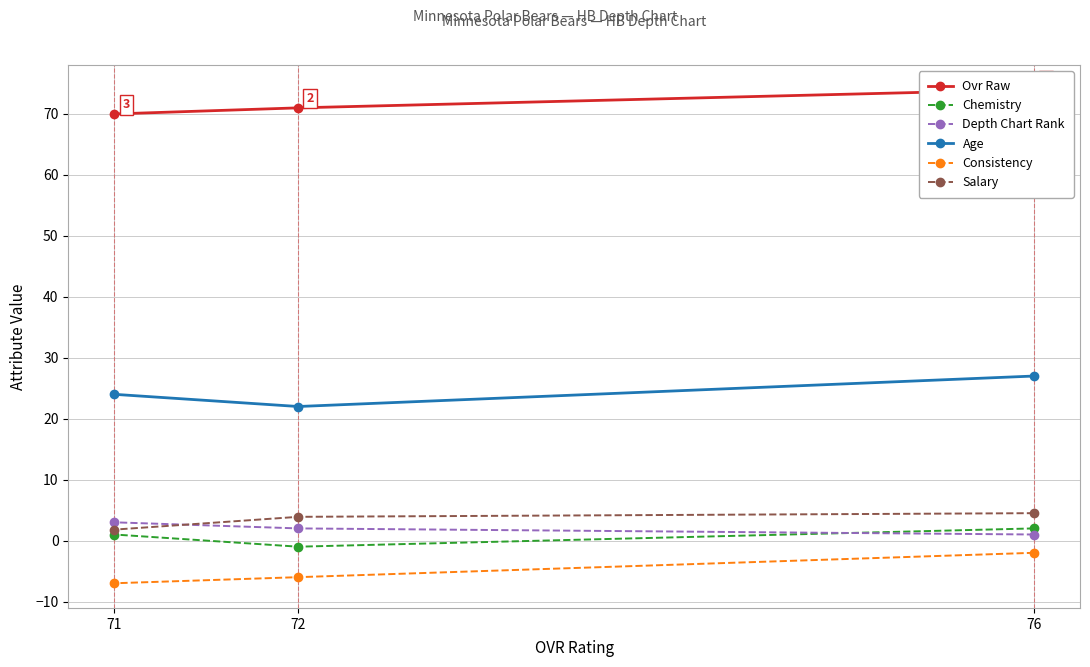

What are all the series names shown in the legend?

Ovr Raw, Chemistry, Depth Chart Rank, Age, Consistency, Salary